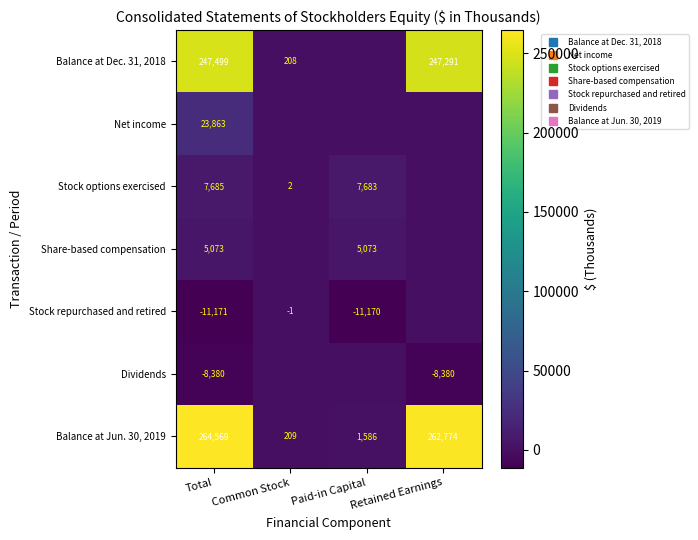

How many data points in Stock repurchased and retired are above -1?

1